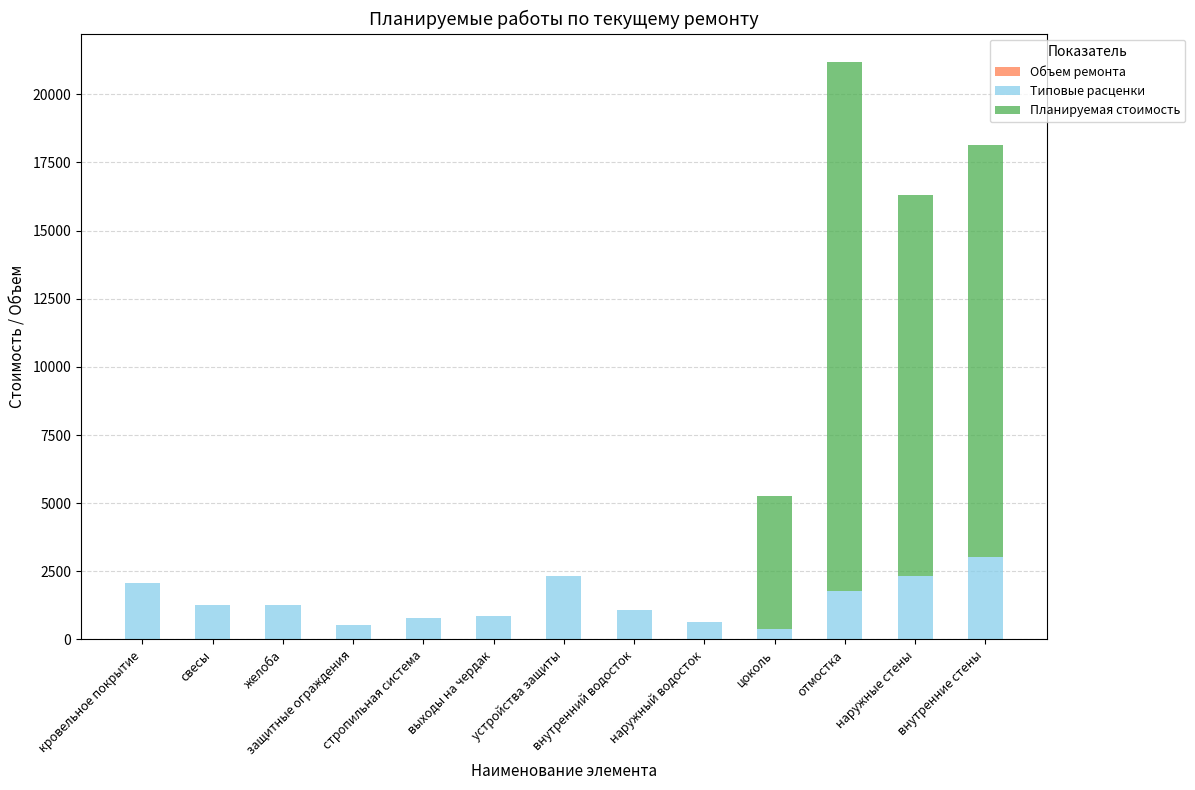

True or false: Объем ремонта has a value of 16.4 at отмостка.

False